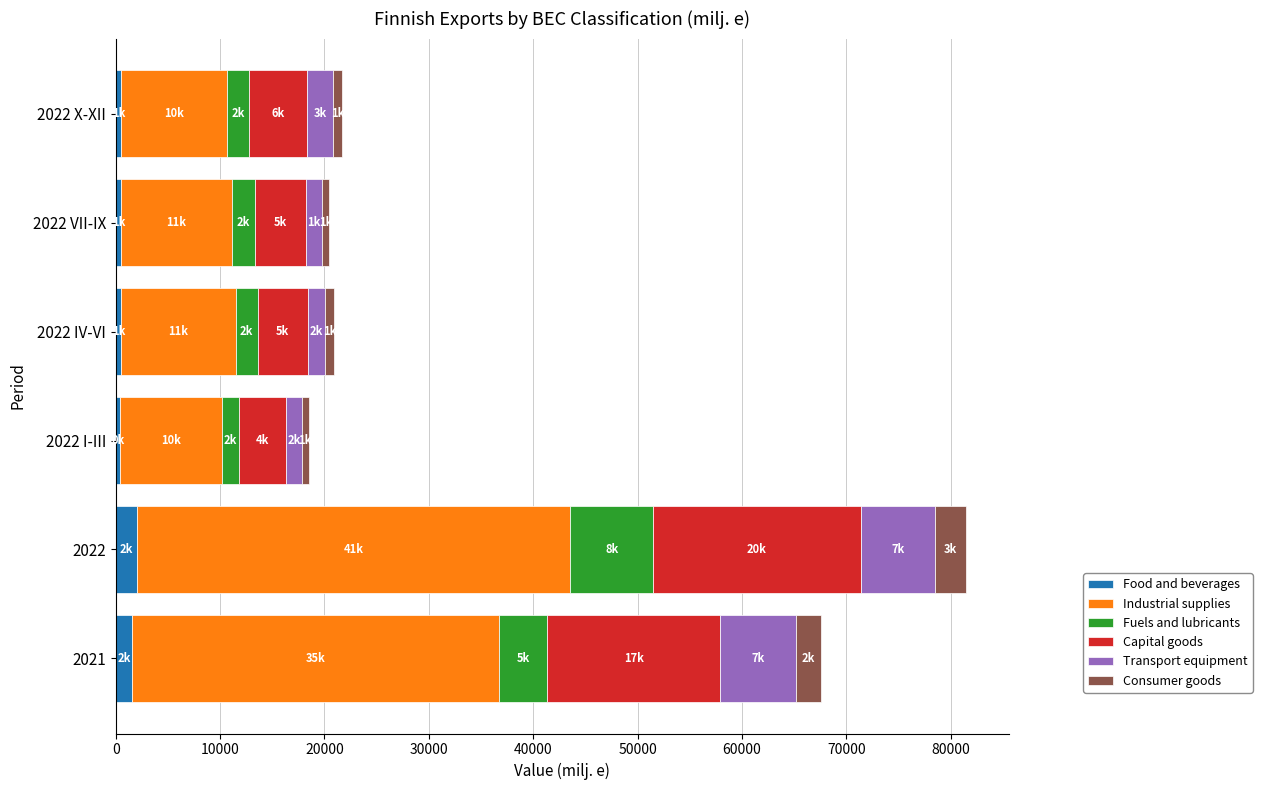

The Food and beverages series shows 517.8 at 2022 IV-VI. True or false?

True